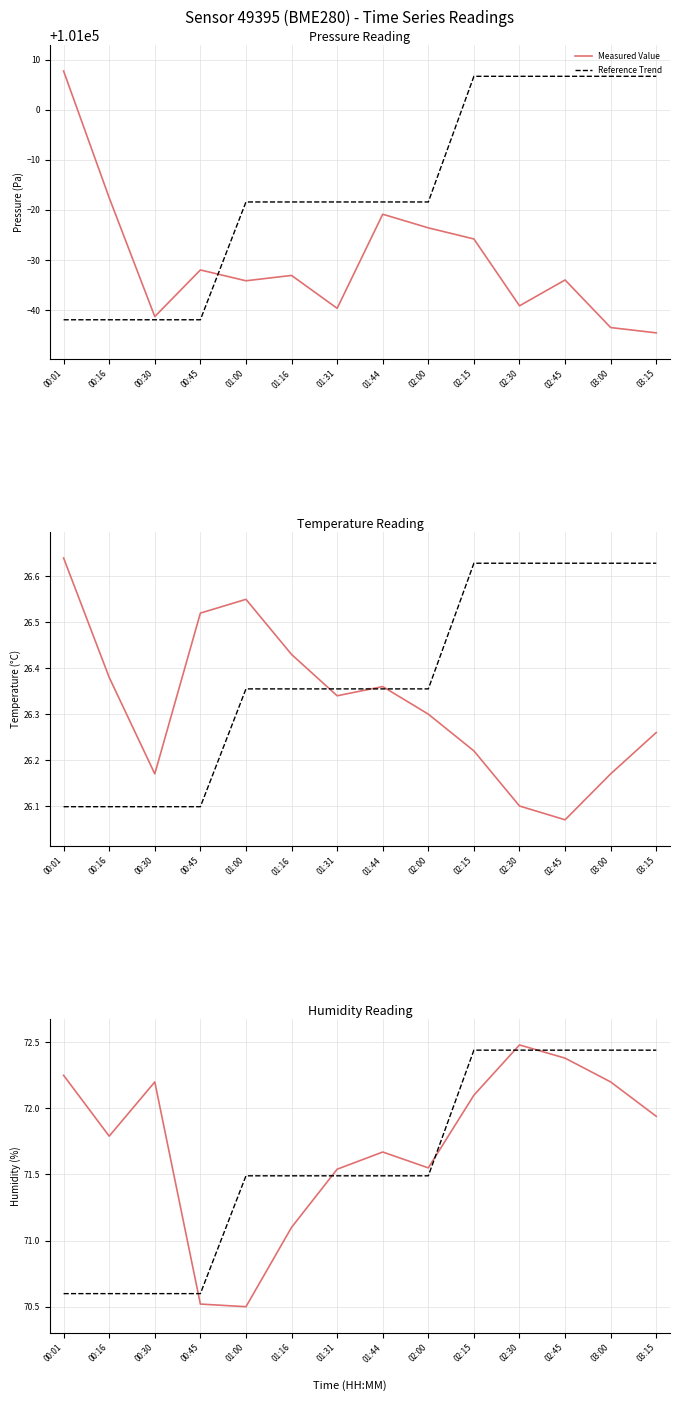

The value of Reference Trend at 00:16 is 92.0. True or false?

False